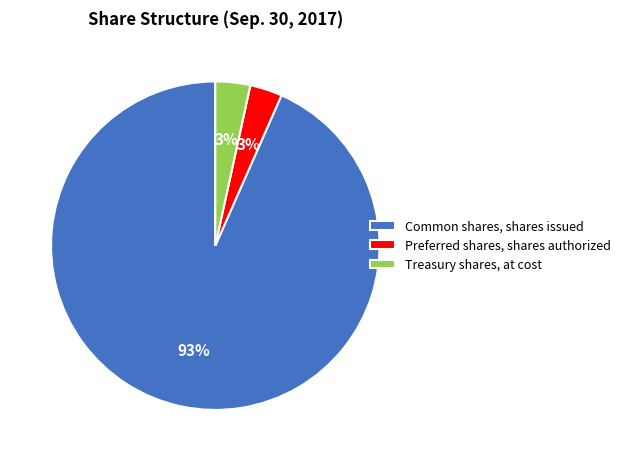

True or false: Preferred shares, shares authorized accounts for 3% of the total.

True